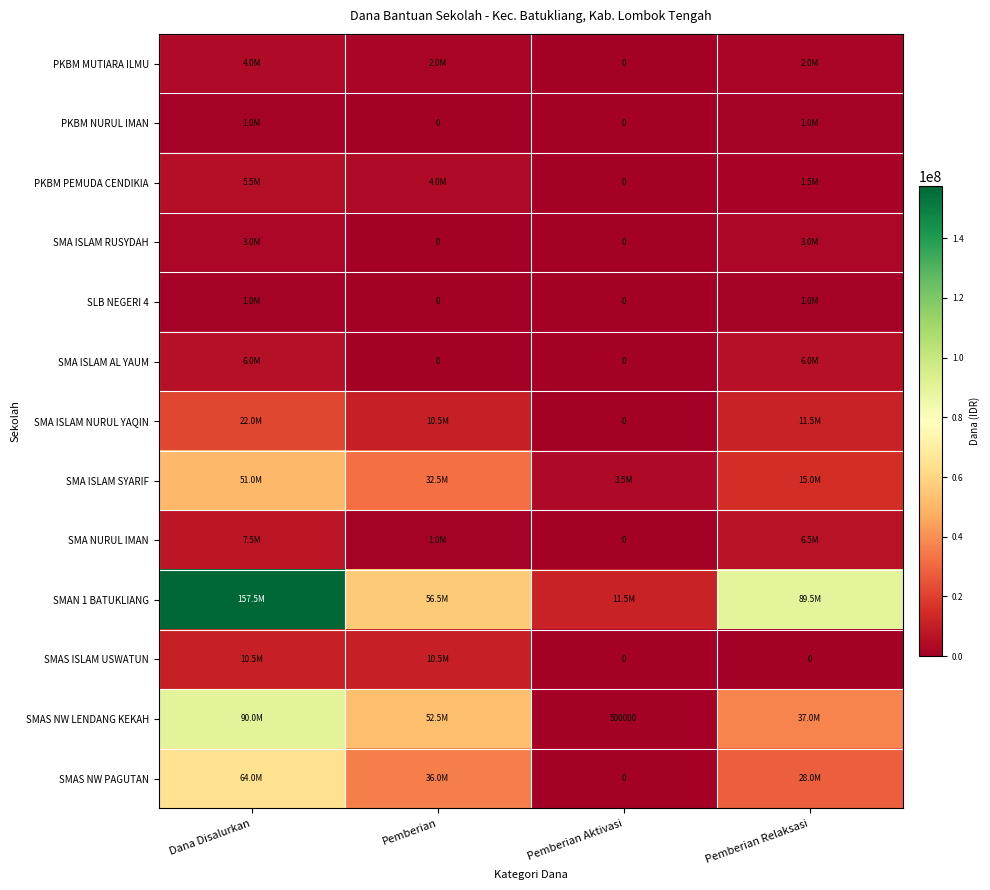

What is the spread (max minus min) of values at Pemberian Relaksasi?

89500000